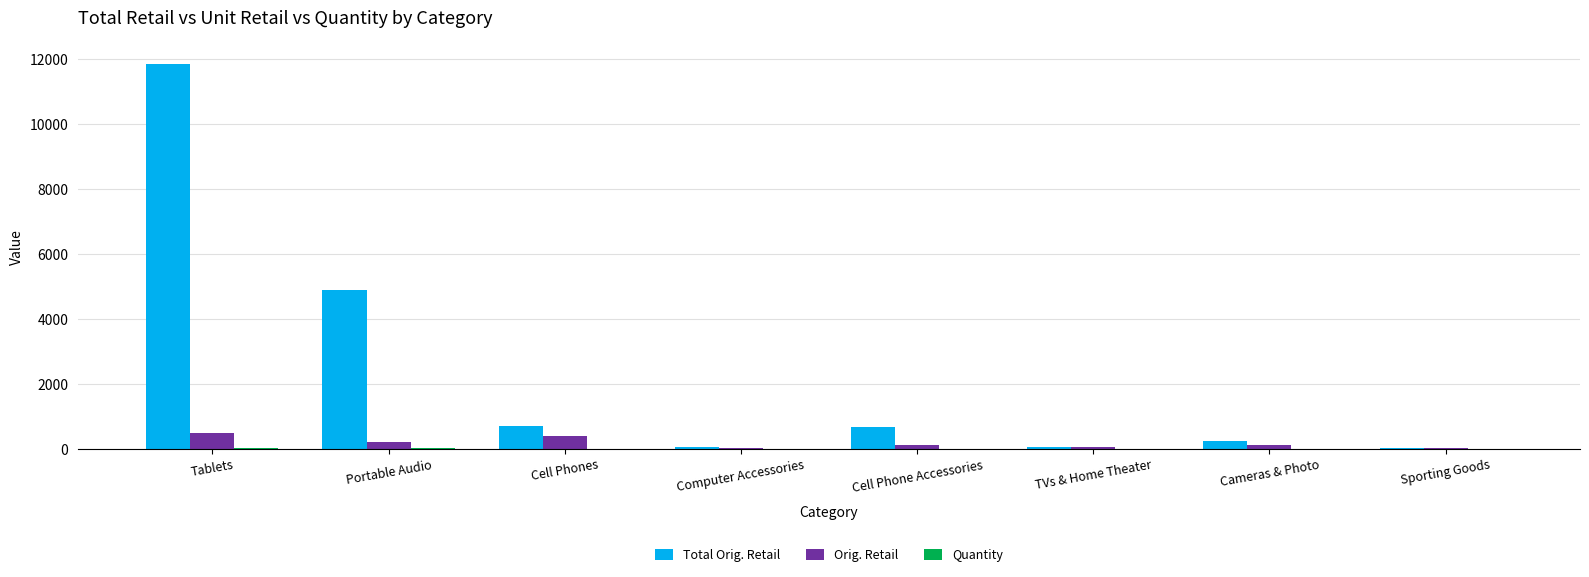

Which category has the highest value in the Total Orig. Retail series?

Tablets